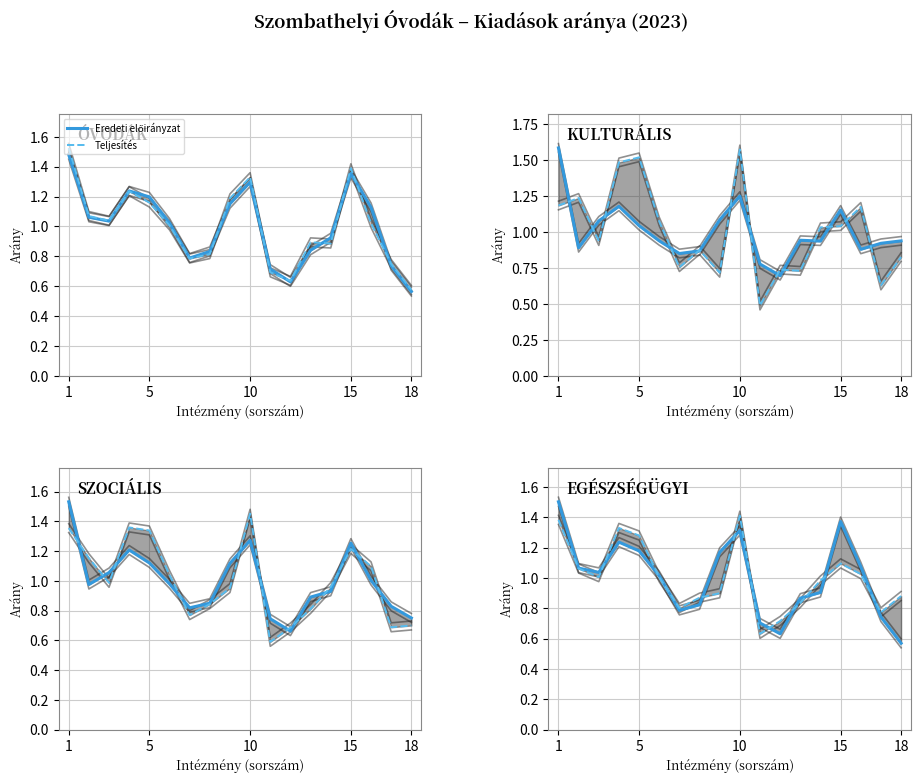

Which series ends up on top after the final intersection of Eredeti előirányzat and Teljesítés?

Teljesítés